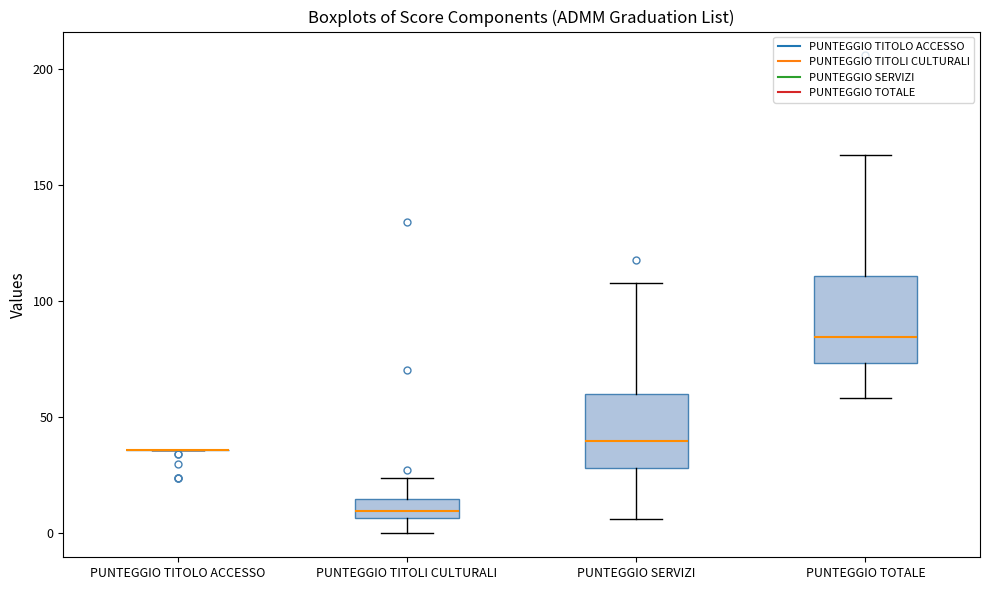

Comparing the boxes themselves (not the whiskers), which one is the tallest?

PUNTEGGIO TOTALE